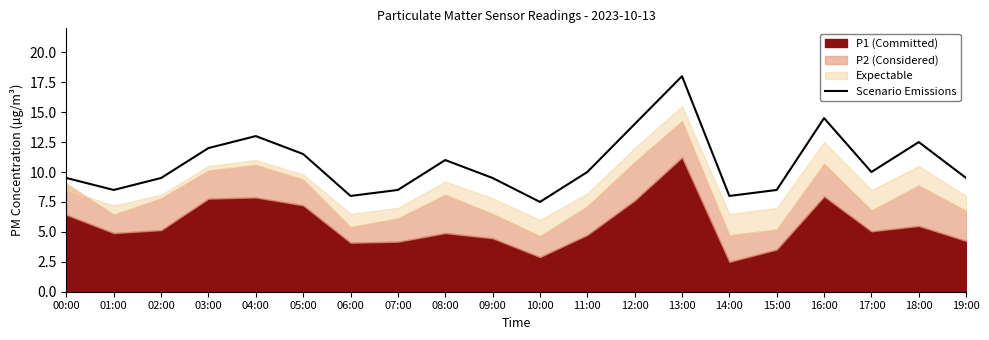

Does the chart have visible grid lines?

No